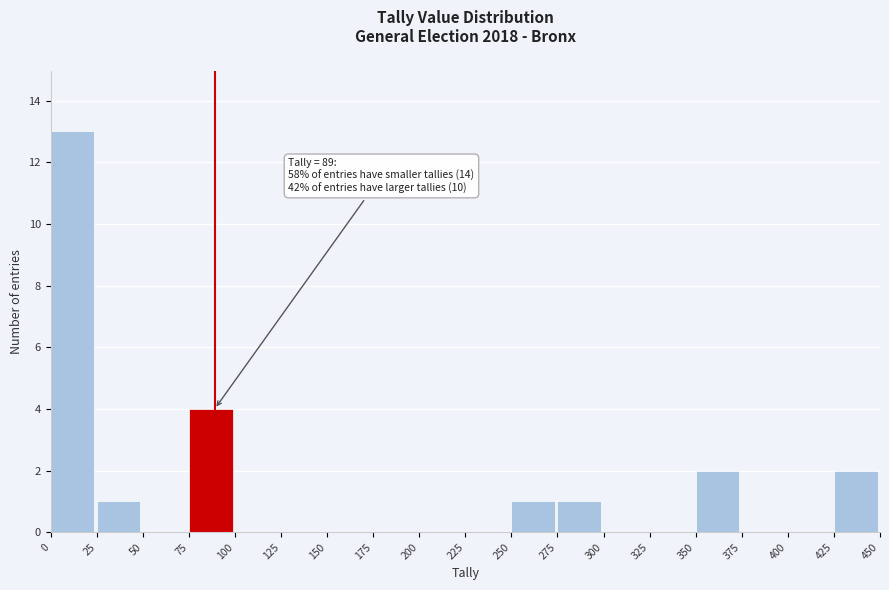

Which range on the x-axis has the tallest bar?

0 to 25